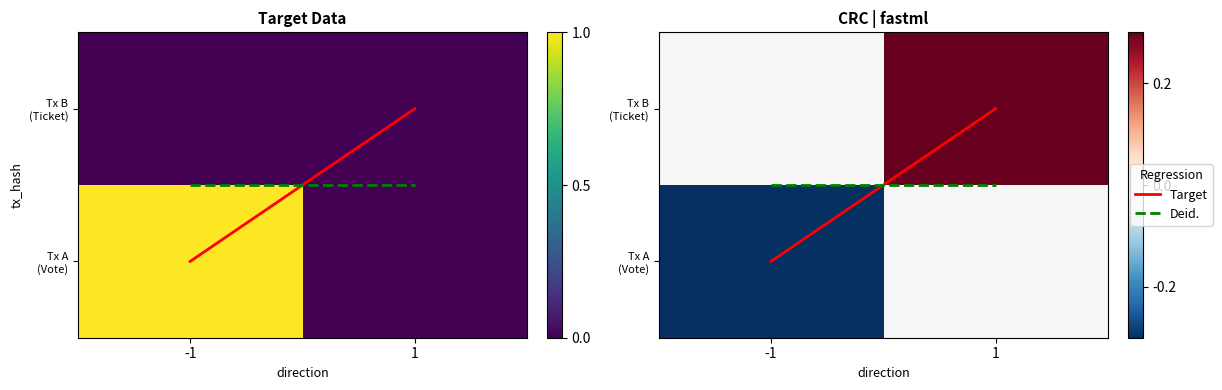

Which label corresponds to the largest value in the chart?

1